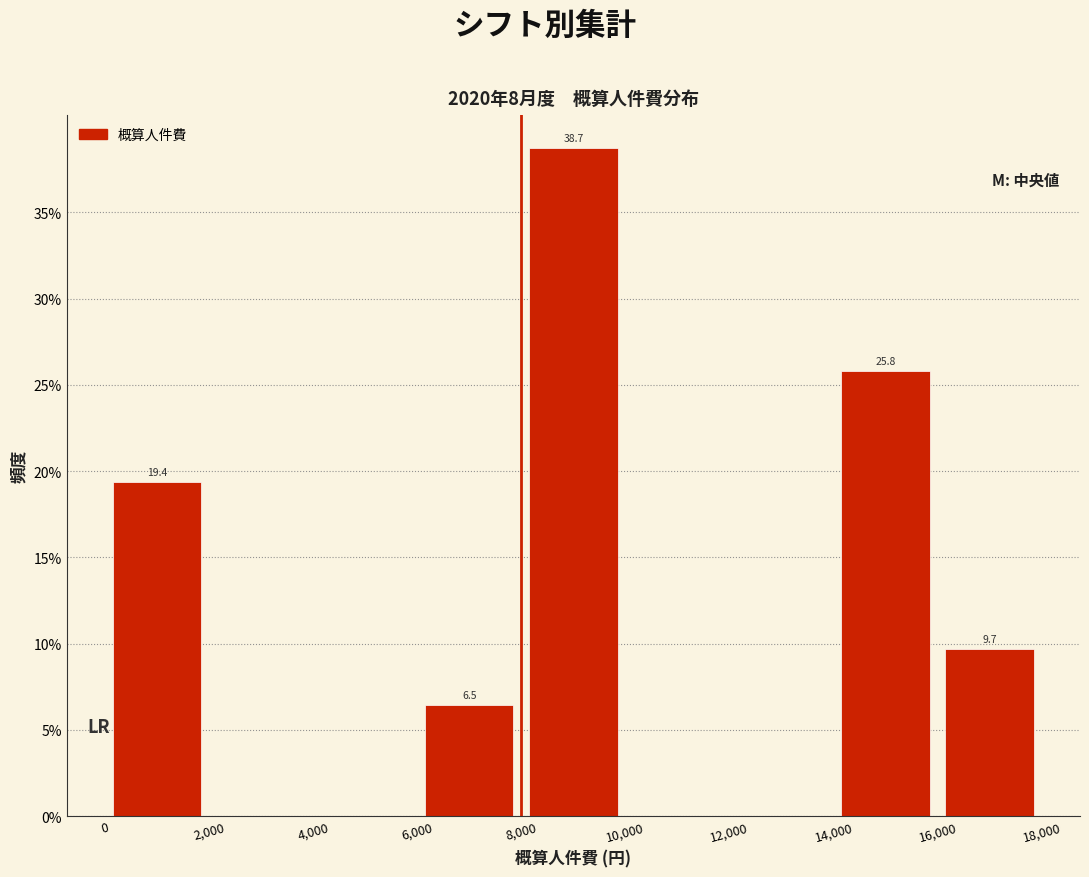

Over which range of the x-axis is the bar tallest?

8,000 to 10,000